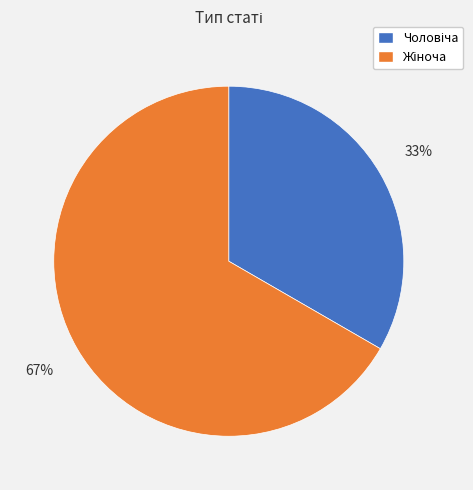

To the nearest percent, what is the average slice percentage?

50%